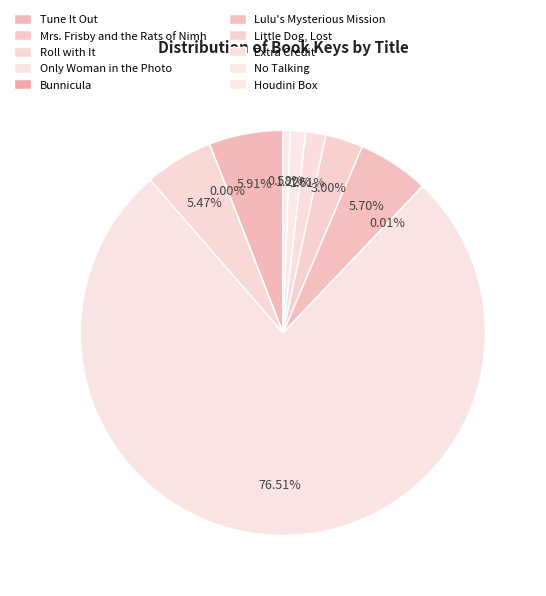

What is the change in value from Tune It Out to Mrs. Frisby and the Rats of Nimh?

-163436152